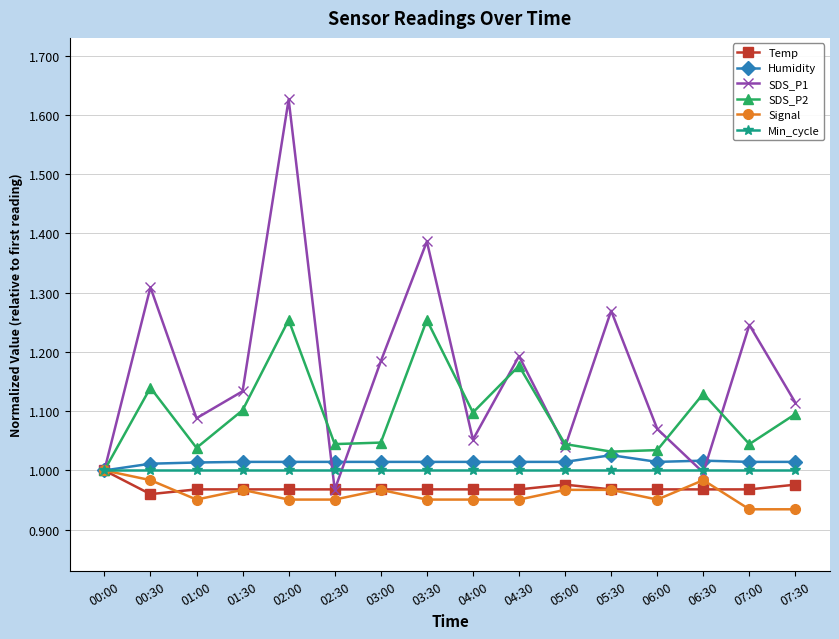

True or false: Humidity has a value of 0.4 at 06:30.

False